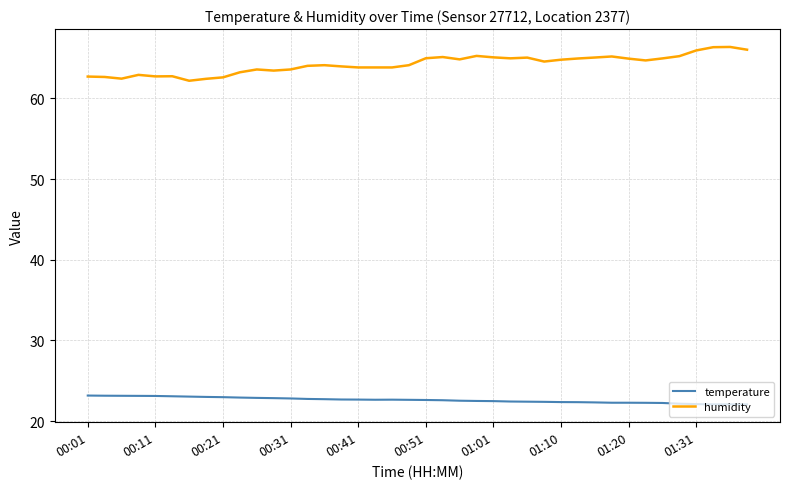

List the series in order of their overall mean, highest first.

humidity, temperature